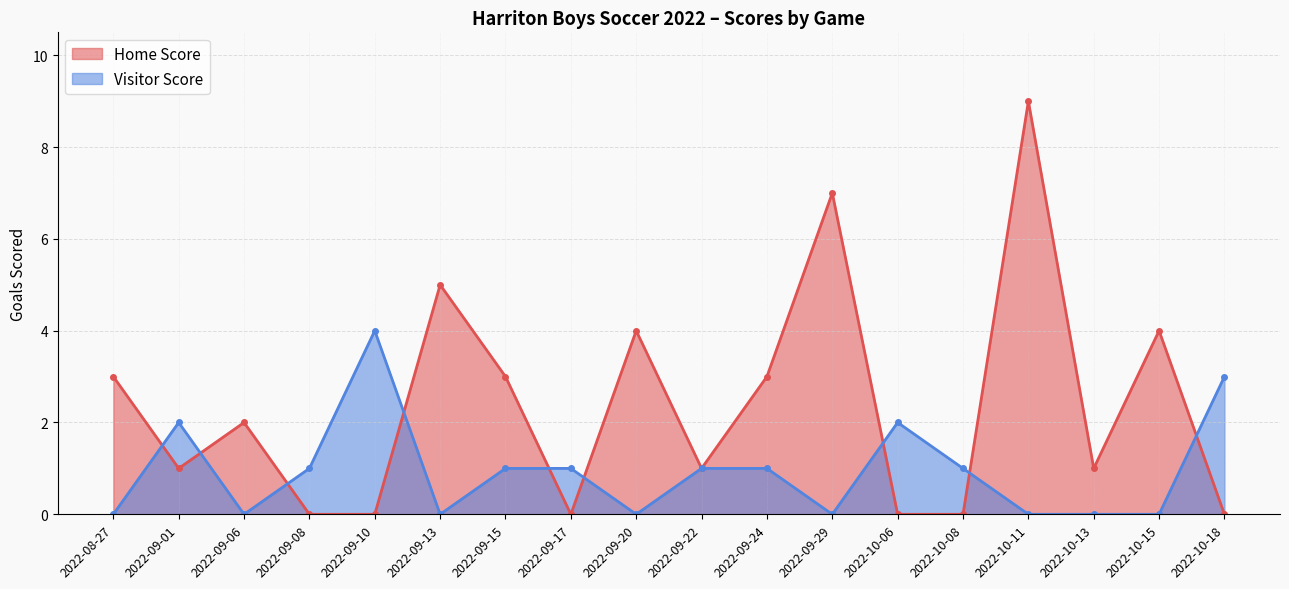

Count the number of data series in this chart.

2